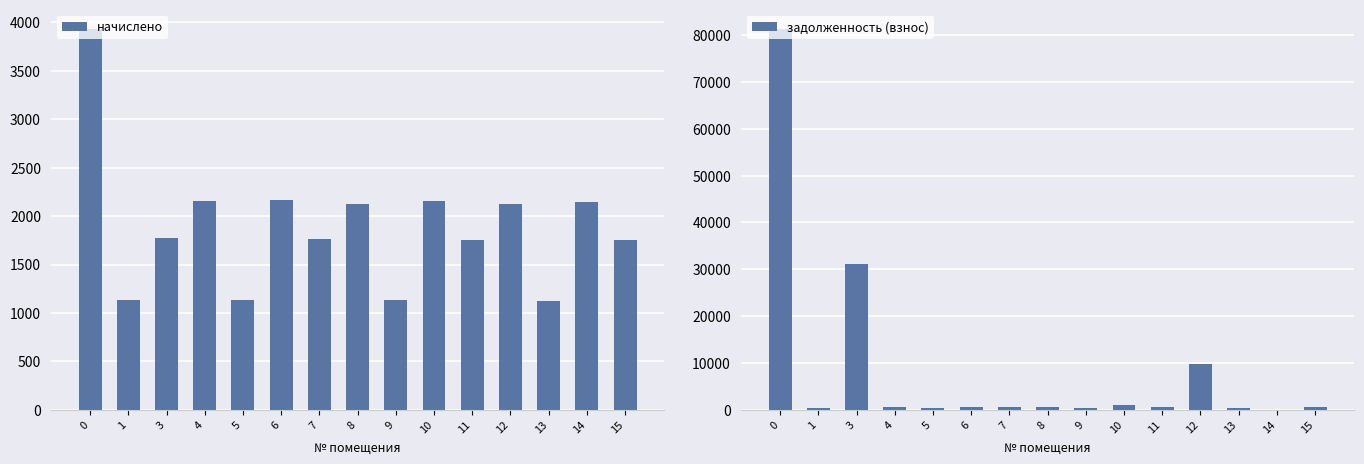

What are all the series names shown in the legend?

начислено, задолженность (взнос)